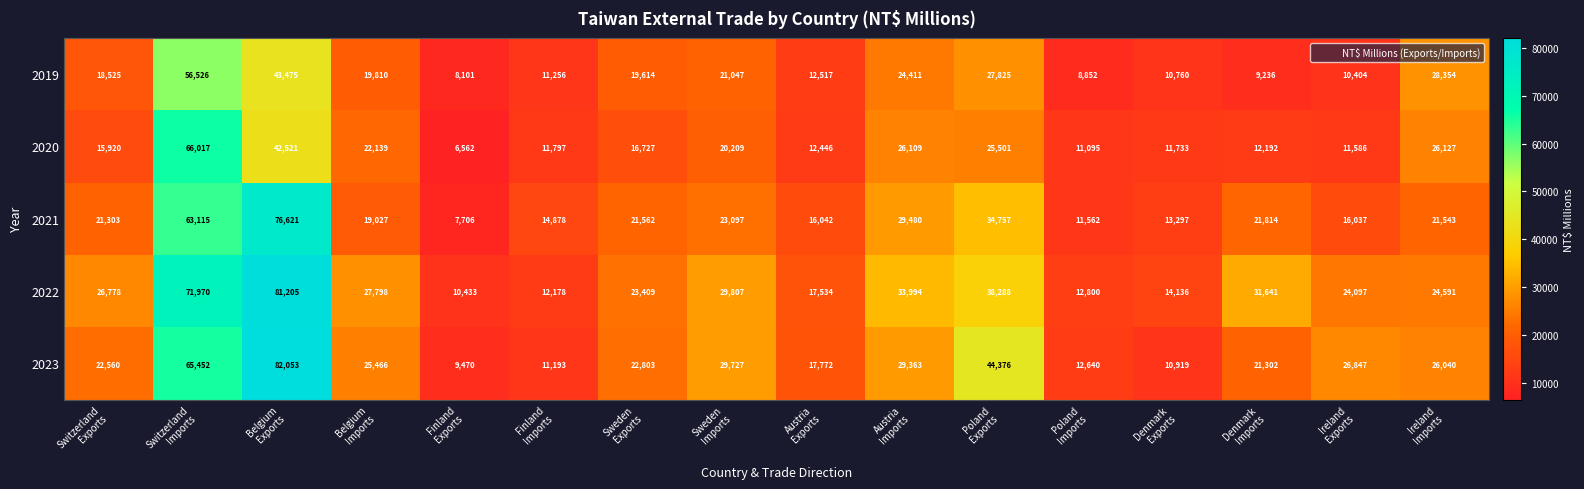

What is the highest value of the 2019 series?

56526